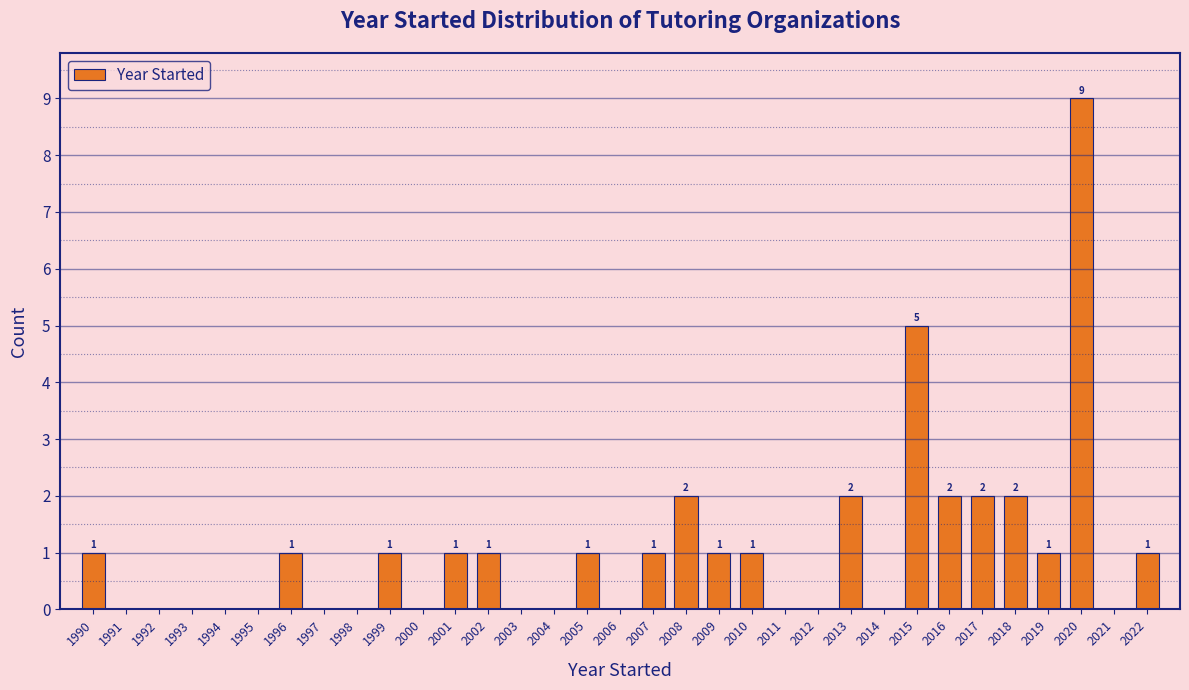

Reading right to left, extract all data points from this chart.

2022=1	2021=0	2020=9	2019=1	2018=2	2017=2	2016=2	2015=5	2014=0	2013=2	2012=0	2011=0	2010=1	2009=1	2008=2	2007=1	2006=0	2005=1	2004=0	2003=0	2002=1	2001=1	2000=0	1999=1	1998=0	1997=0	1996=1	1995=0	1994=0	1993=0	1992=0	1991=0	1990=1